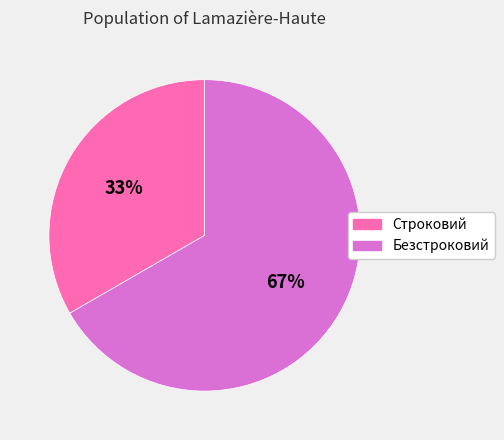

Which category accounts for the majority?

Безстроковий